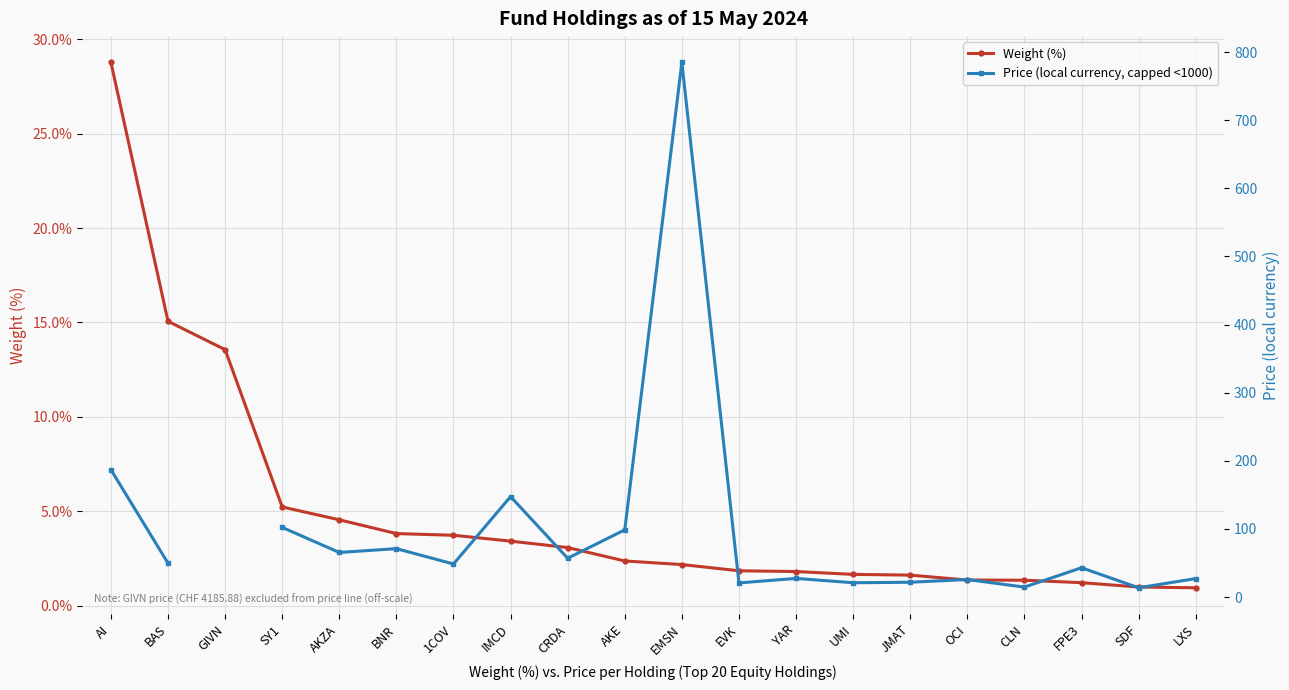

What is the label of the 13th point from the right?

IMCD